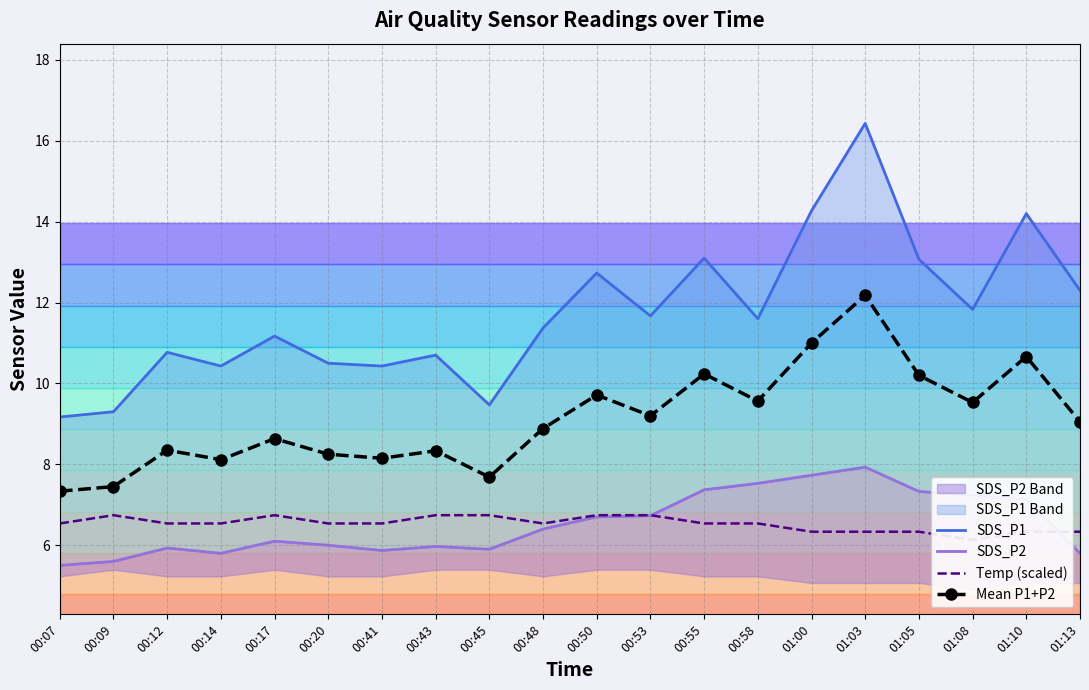

What is the label of the 2nd point from the left?

00:09